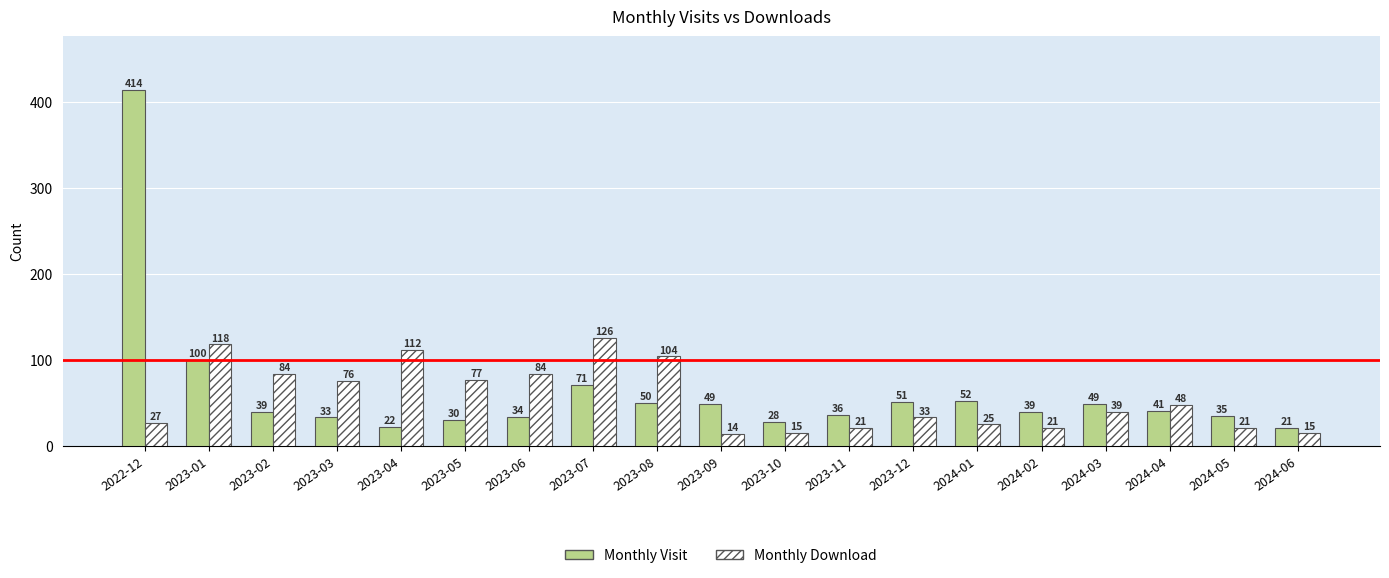

What is the difference between the Monthly Download values at 2023-02 and 2023-10?

69